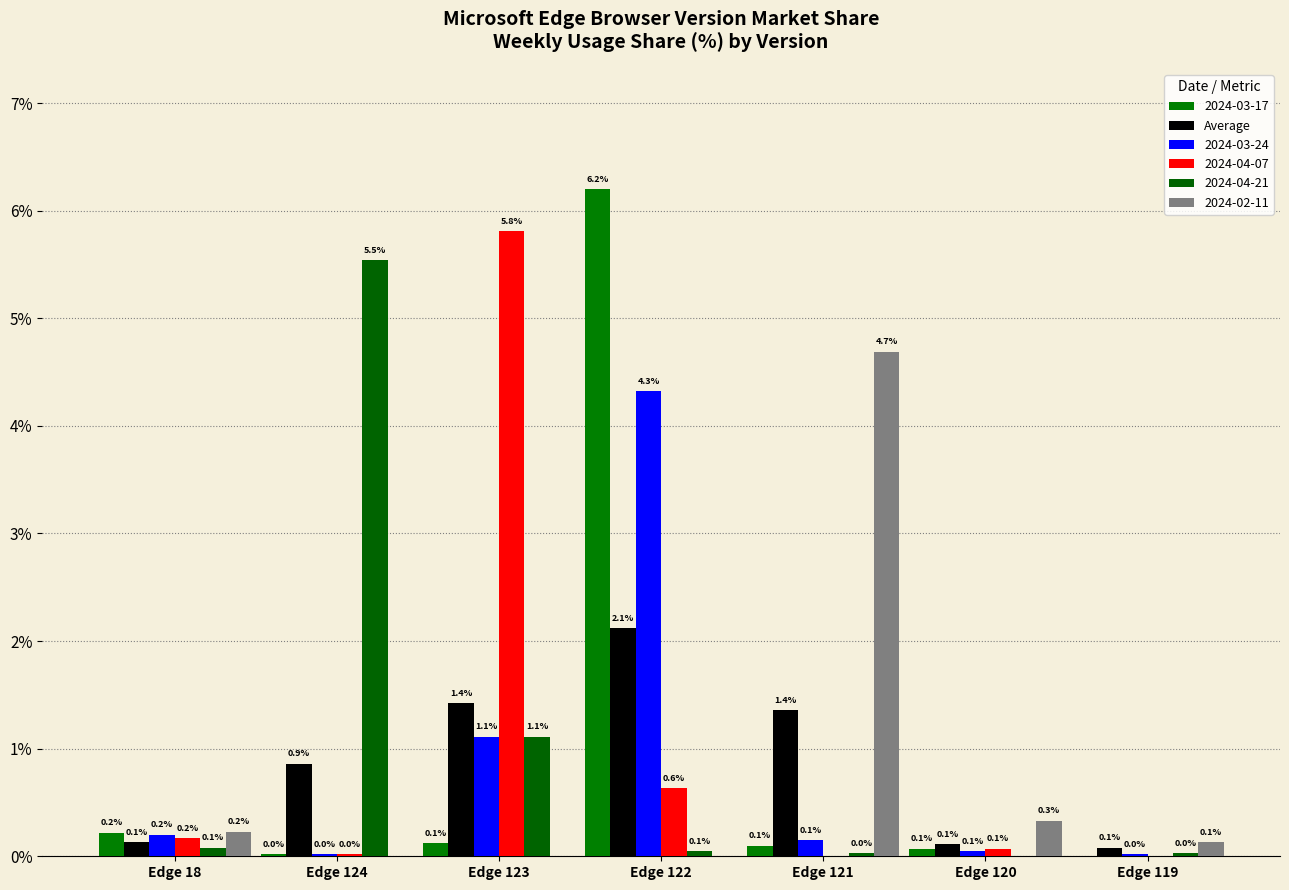

How many groups of bars are there?

7